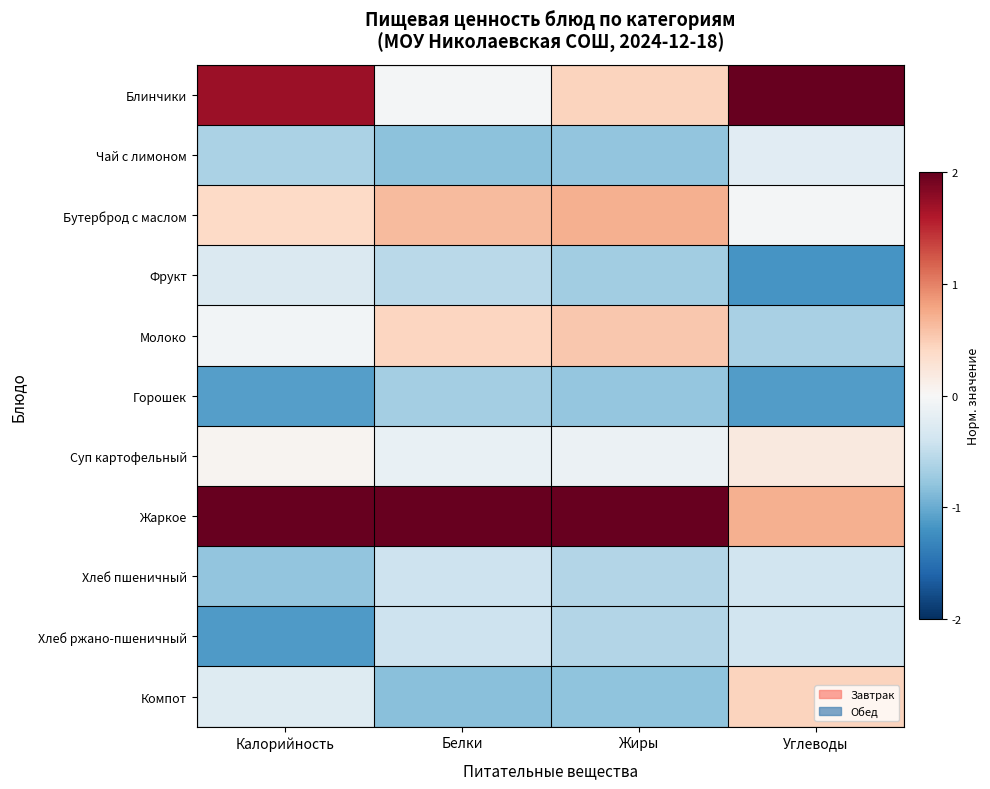

At which category is the sum across all series the highest?

Жиры